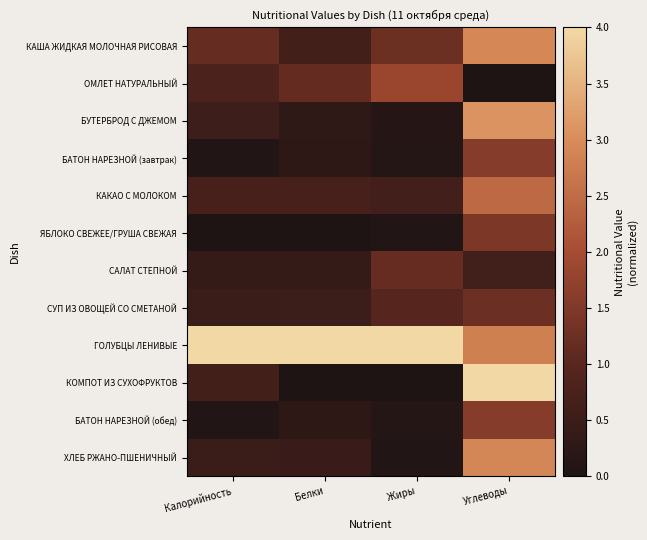

Reading right to left, extract all data points from this chart.

КАША ЖИДКАЯ МОЛОЧНАЯ РИСОВАЯ: Углеводы=2.9	Жиры=1.3	Белки=0.6	Калорийность=1.2
ОМЛЕТ НАТУРАЛЬНЫЙ: Углеводы=0.0	Жиры=1.8	Белки=1.1	Калорийность=0.8
БУТЕРБРОД С ДЖЕМОМ: Углеводы=3.1	Жиры=0.1	Белки=0.3	Калорийность=0.6
БАТОН НАРЕЗНОЙ (завтрак): Углеводы=1.6	Жиры=0.1	Белки=0.3	Калорийность=0.1
КАКАО С МОЛОКОМ: Углеводы=2.5	Жиры=0.6	Белки=0.7	Калорийность=0.7
ЯБЛОКО СВЕЖЕЕ/ГРУША СВЕЖАЯ: Углеводы=1.5	Жиры=0.1	Белки=0.0	Калорийность=0.0
САЛАТ СТЕПНОЙ: Углеводы=0.6	Жиры=1.2	Белки=0.4	Калорийность=0.4
СУП ИЗ ОВОЩЕЙ СО СМЕТАНОЙ: Углеводы=1.2	Жиры=1.0	Белки=0.5	Калорийность=0.5
ГОЛУБЦЫ ЛЕНИВЫЕ: Углеводы=2.8	Жиры=4.0	Белки=4.0	Калорийность=4.0
КОМПОТ ИЗ СУХОФРУКТОВ: Углеводы=4.0	Жиры=0.0	Белки=0.0	Калорийность=0.6
БАТОН НАРЕЗНОЙ (обед): Углеводы=1.6	Жиры=0.1	Белки=0.3	Калорийность=0.1
ХЛЕБ РЖАНО-ПШЕНИЧНЫЙ: Углеводы=2.9	Жиры=0.1	Белки=0.5	Калорийность=0.5